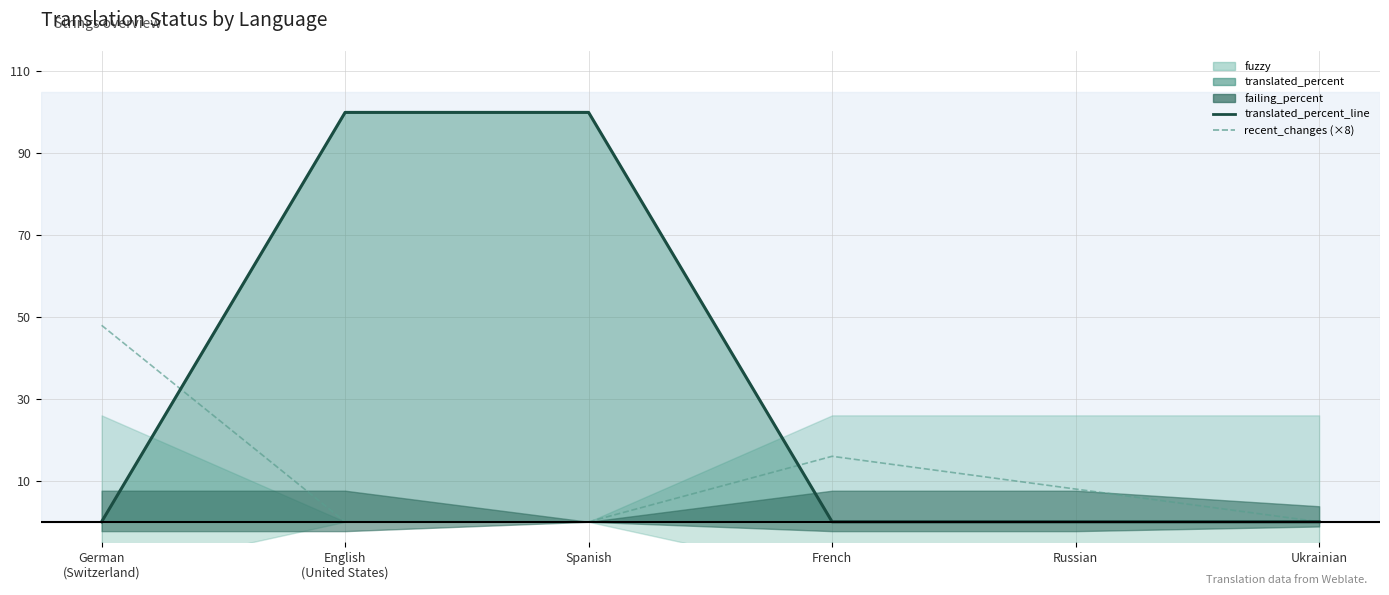

What is the difference between the translated_percent_line values at Spanish and German
(Switzerland)?

100